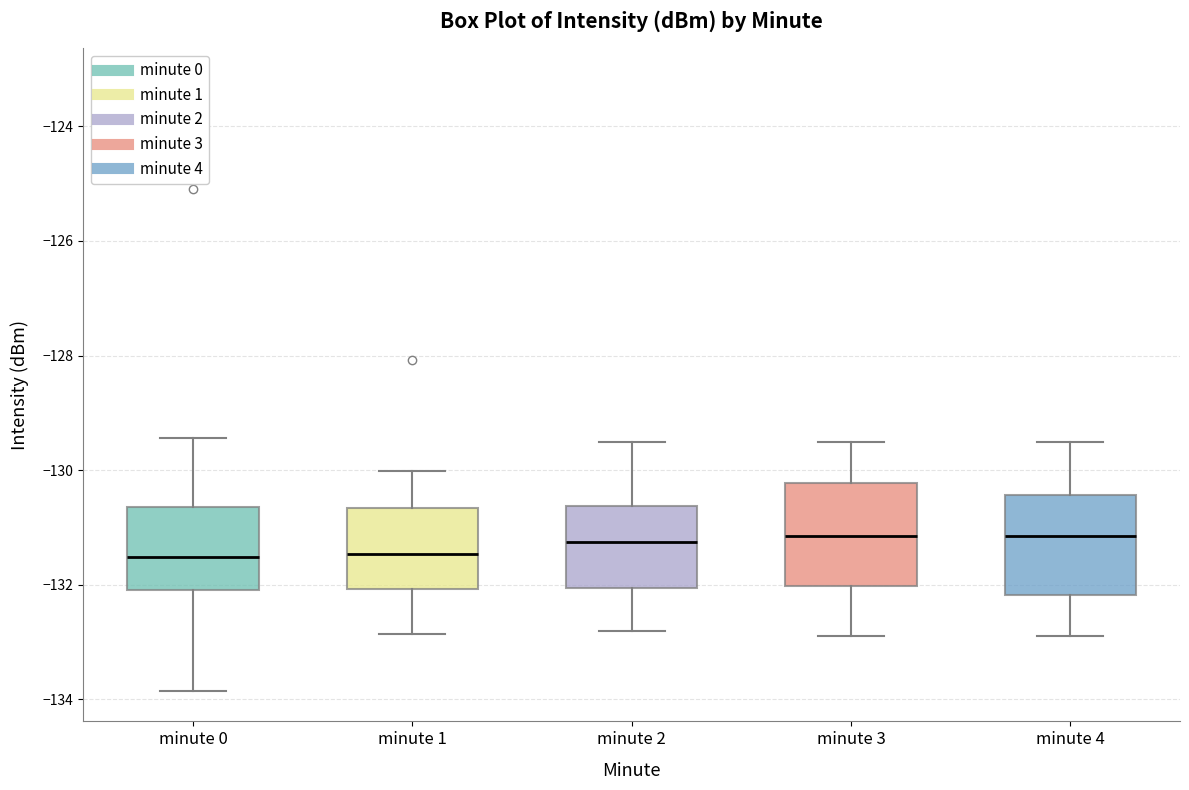

Reading left to right, read every box against the y-axis: the position of its median line, the range the box covers, and the ends of its whiskers. The values are not printed on the chart, so give them approximately, as read against the axis.

minute 0: median -131.6, box -132.0 to -130.6, whiskers -133.8 to -129.4
minute 1: median -131.4, box -132.0 to -130.6, whiskers -132.8 to -130.0
minute 2: median -131.2, box -132.0 to -130.6, whiskers -132.8 to -129.4
minute 3: median -131.2, box -132.0 to -130.2, whiskers -132.8 to -129.4
minute 4: median -131.2, box -132.2 to -130.4, whiskers -132.8 to -129.4